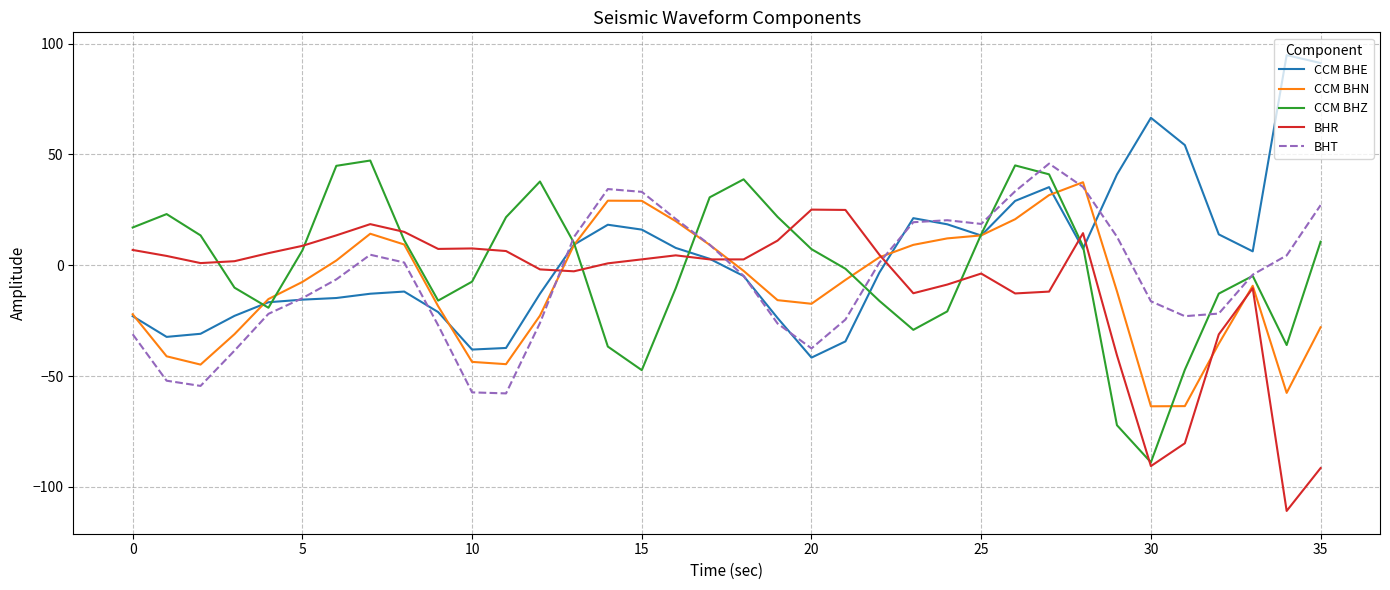

Does the chart display data point markers on the line(s)?

No